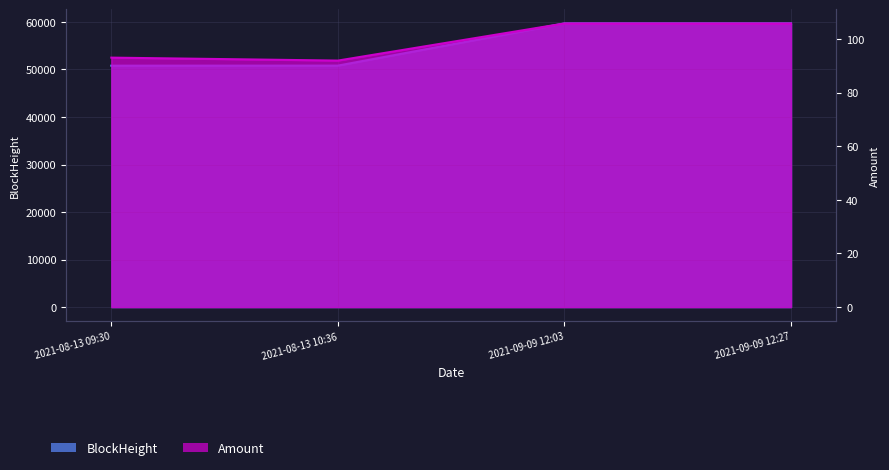

Reading left to right, list all the values displayed in this chart.

BlockHeight: 2021-08-13 09:30=50794.0	2021-08-13 10:36=50809.0	2021-09-09 12:03=59679.0	2021-09-09 12:27=59684.0
Amount: 2021-08-13 09:30=93.0	2021-08-13 10:36=91.9	2021-09-09 12:03=105.7	2021-09-09 12:27=105.7